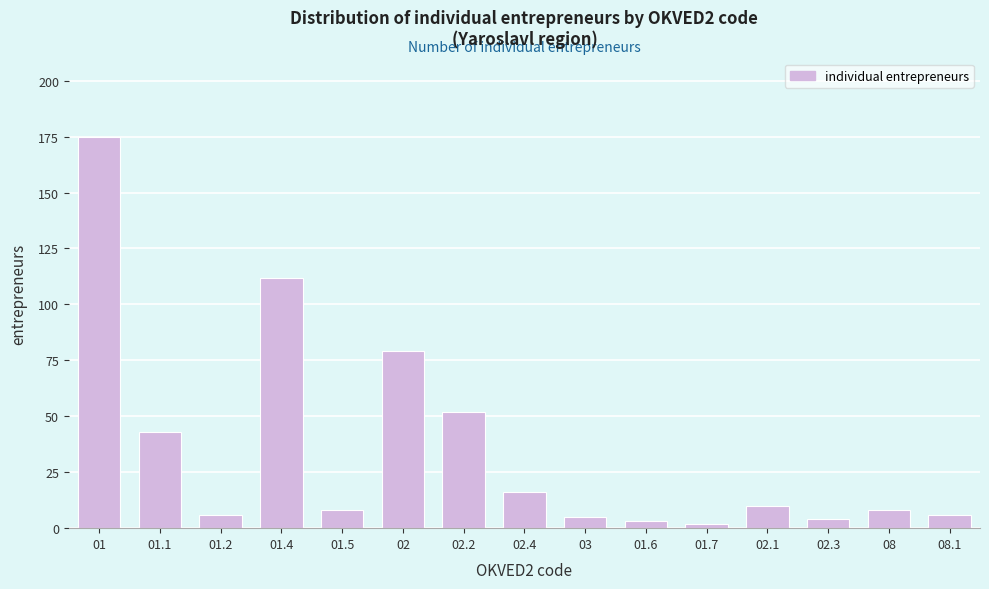

Reading right to left, what are all the values shown in this chart?

08.1=6	08=8	02.3=4	02.1=10	01.7=2	01.6=3	03=5	02.4=16	02.2=52	02=79	01.5=8	01.4=112	01.2=6	01.1=43	01=175